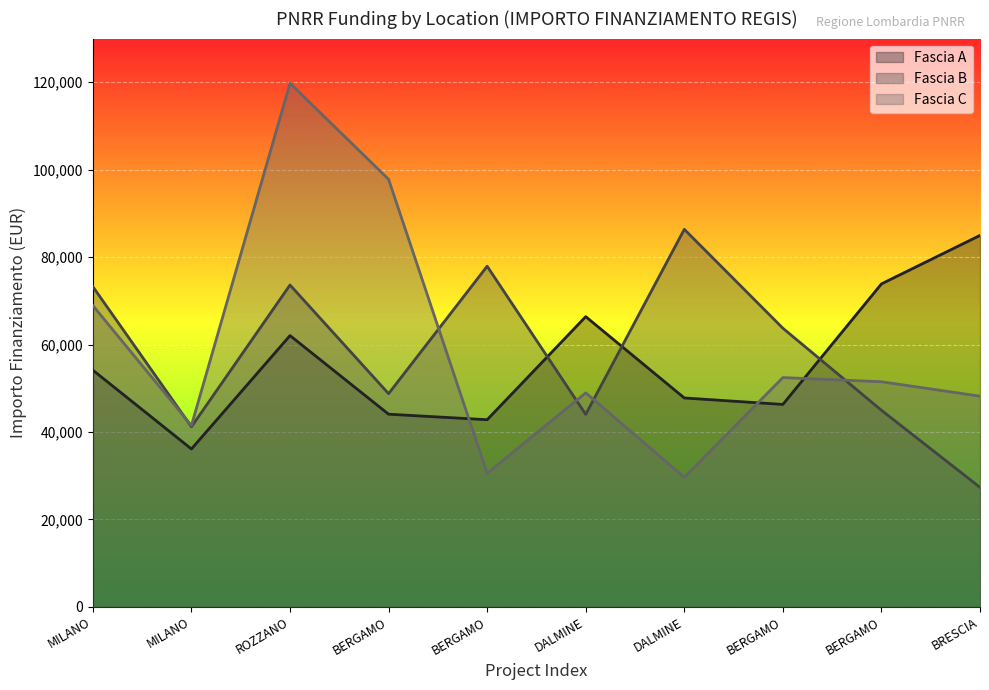

Which label corresponds to the largest value in the chart?

ROZZANO